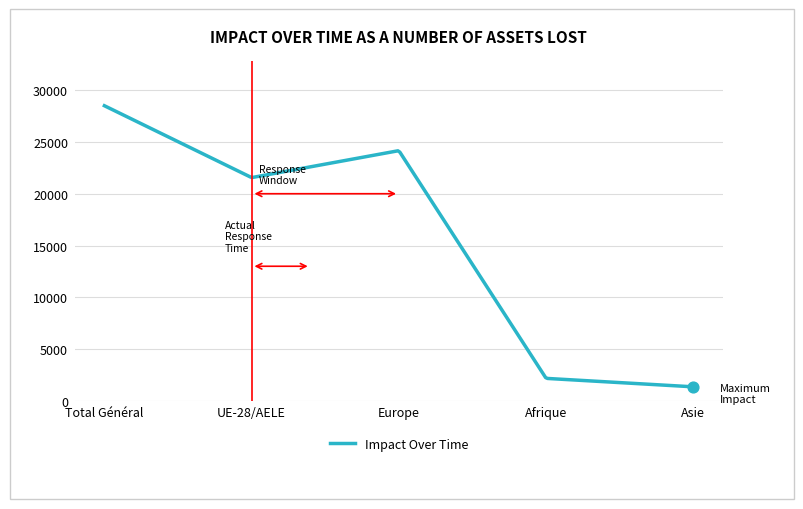

What is the difference between the maximum and minimum values?

27130.0